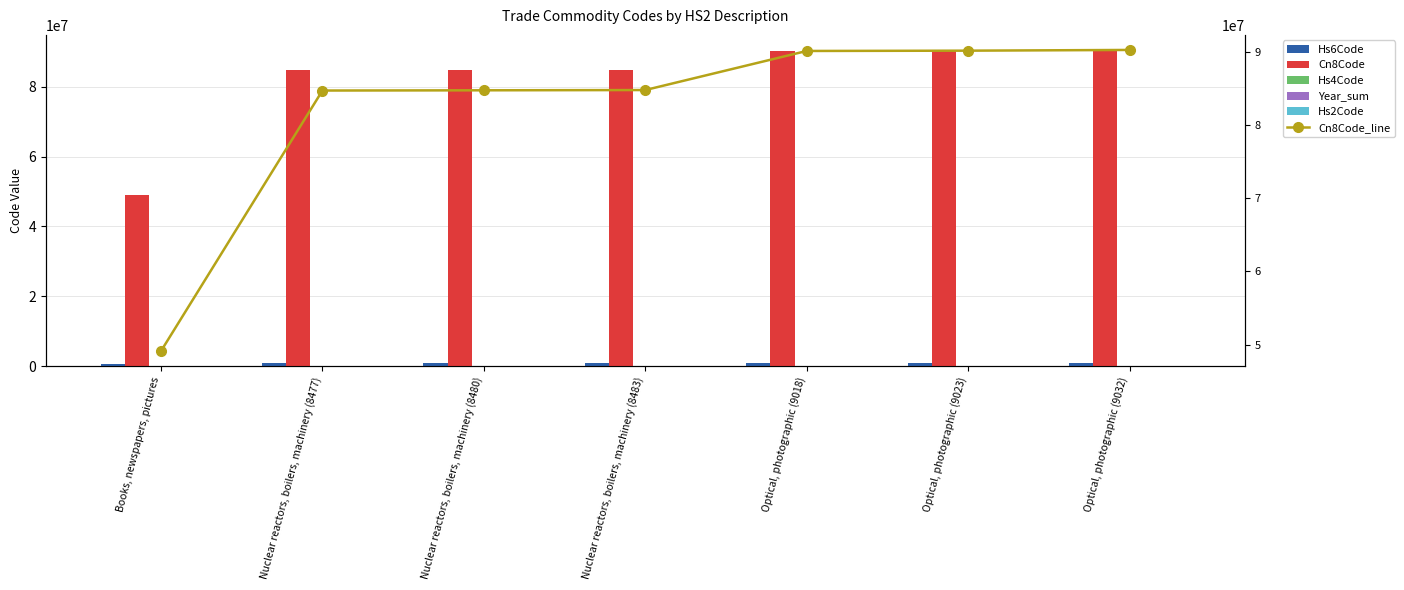

Rank the series at Nuclear reactors, boilers, machinery (8477) from lowest to highest value.

Hs2Code, Hs4Code, Year_sum, Hs6Code, Cn8Code, Cn8Code_line